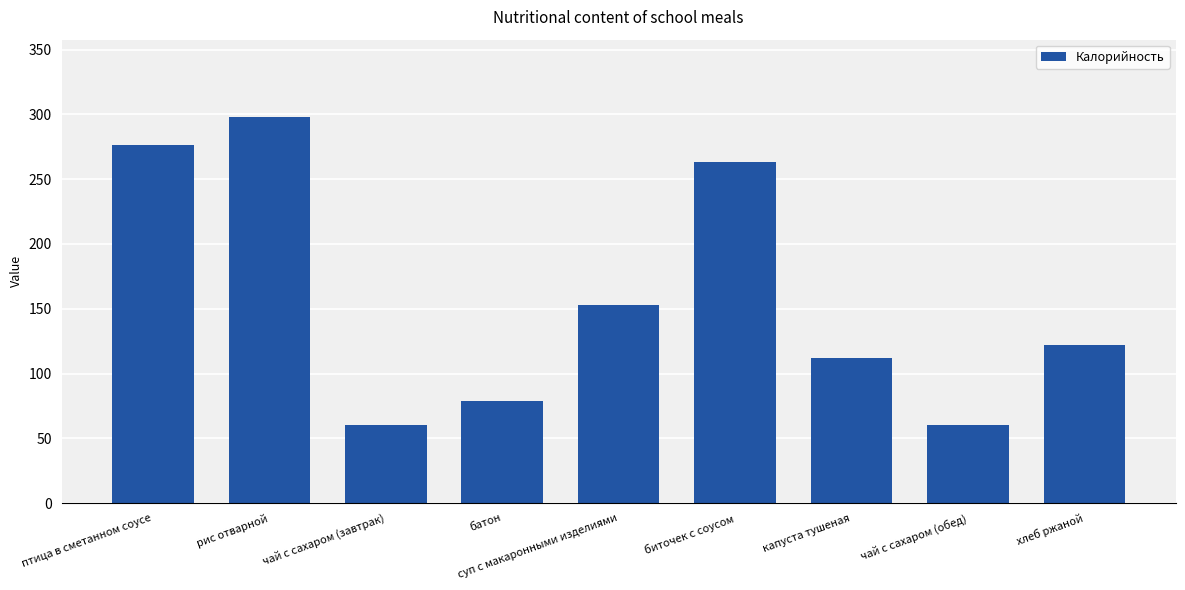

Between батон and хлеб ржаной, which is larger?

хлеб ржаной